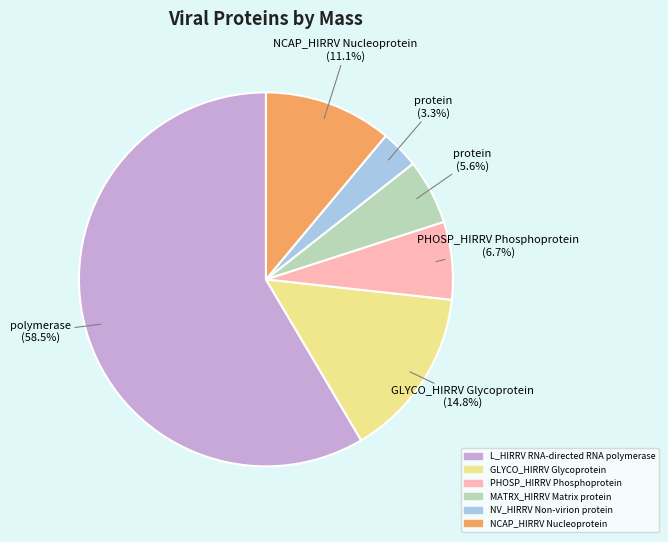

What is the largest slice in the pie chart?

L_HIRRV RNA-directed RNA polymerase